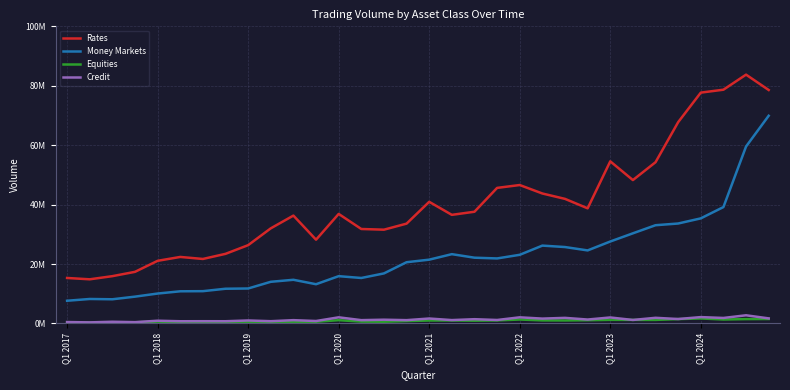

What is the sum of all Credit values?

41773407